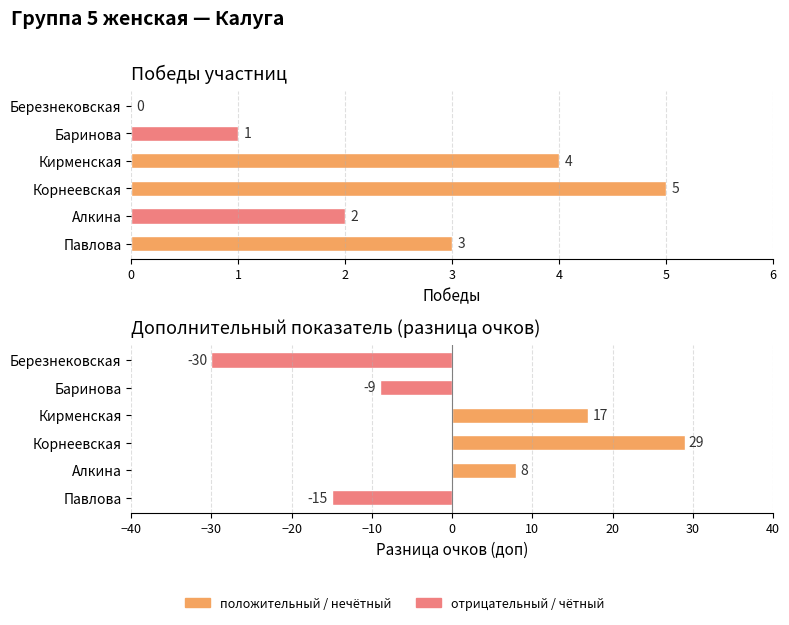

What is the spread (max minus min) of values at Алкина?

6